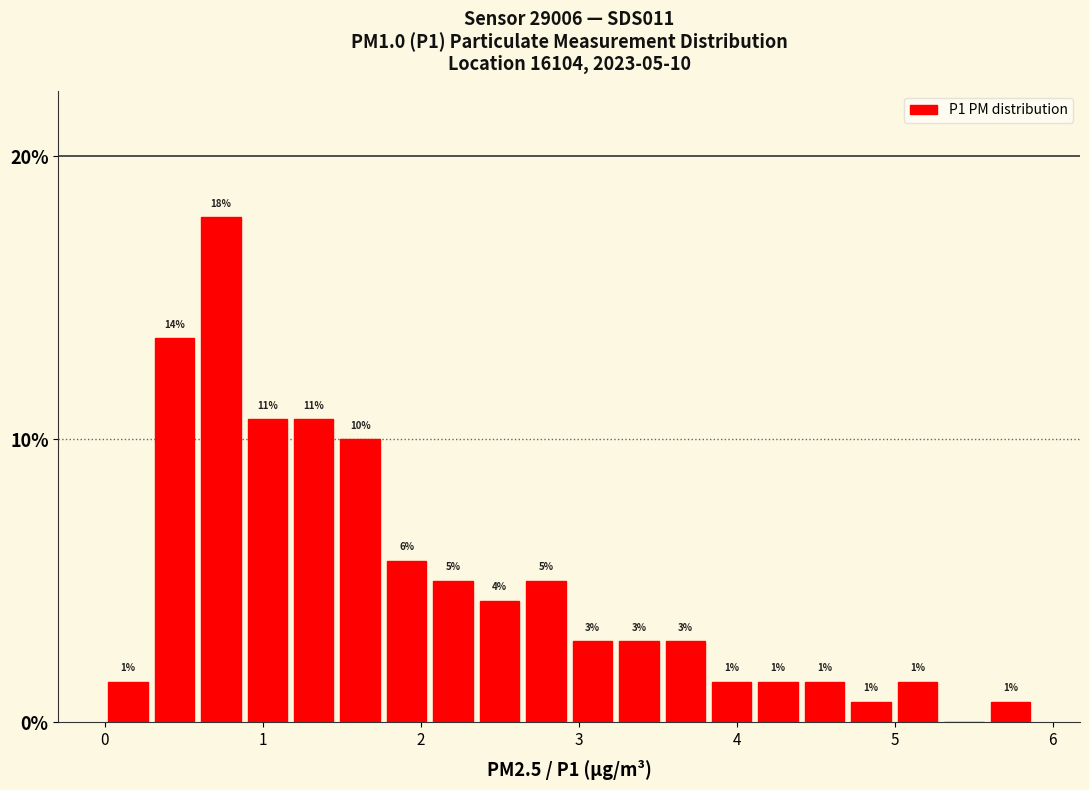

Read against the x-axis, roughly where is the centre of the tallest bar?

0.7